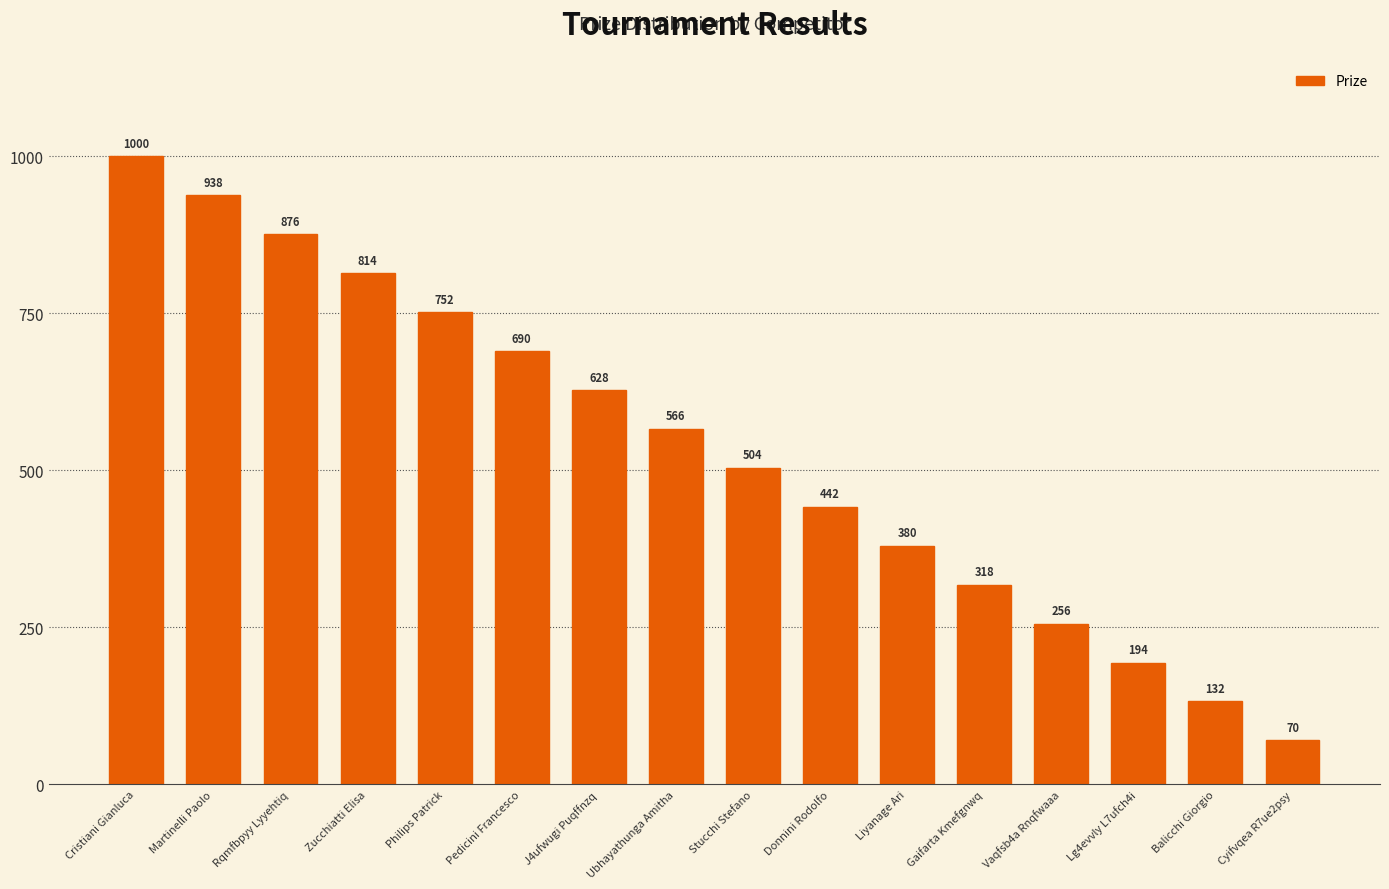

Rank the categories by value from lowest to highest.

Cyifvqea R7ue2psy, Balicchi Giorgio, Lg4evvly L7ufch4i, Vaqfsb4a Rnqfwaaa, Gaifarta Kmefgnwq, Liyanage Ari, Donnini Rodolfo, Stucchi Stefano, Ubhayathunga Amitha, J4ufwugi Puqffnzq, Pedicini Francesco, Philips Patrick, Zucchiatti Elisa, Rqmfbpyy Lyyehtiq, Martinelli Paolo, Cristiani Gianluca